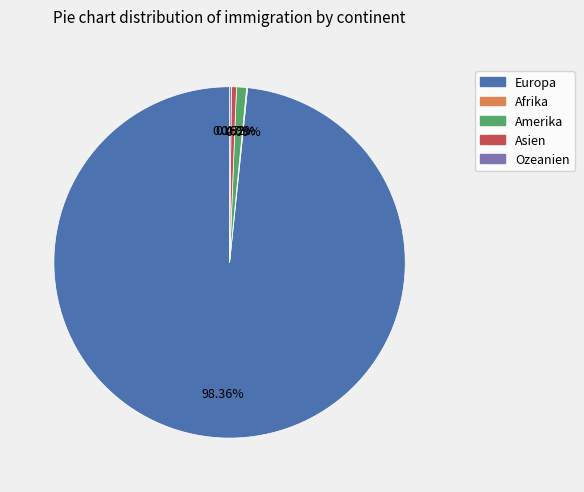

Which has a higher value, Asien or Europa?

Europa